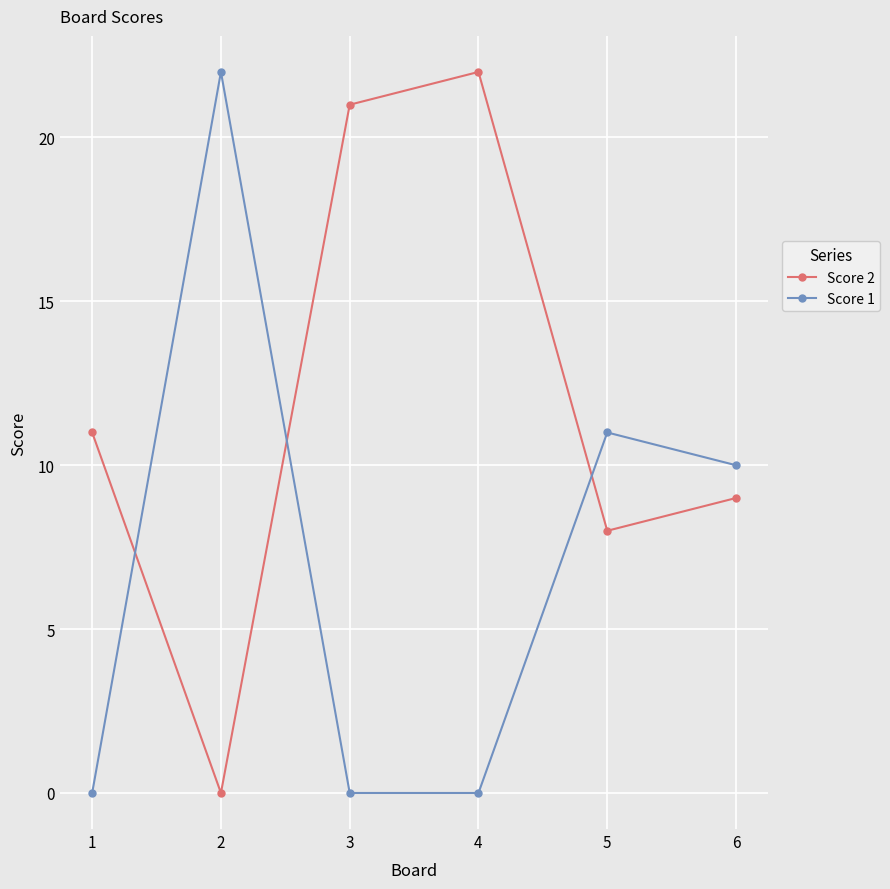

True or false: Score 1 and Score 2 intersect in this chart.

True